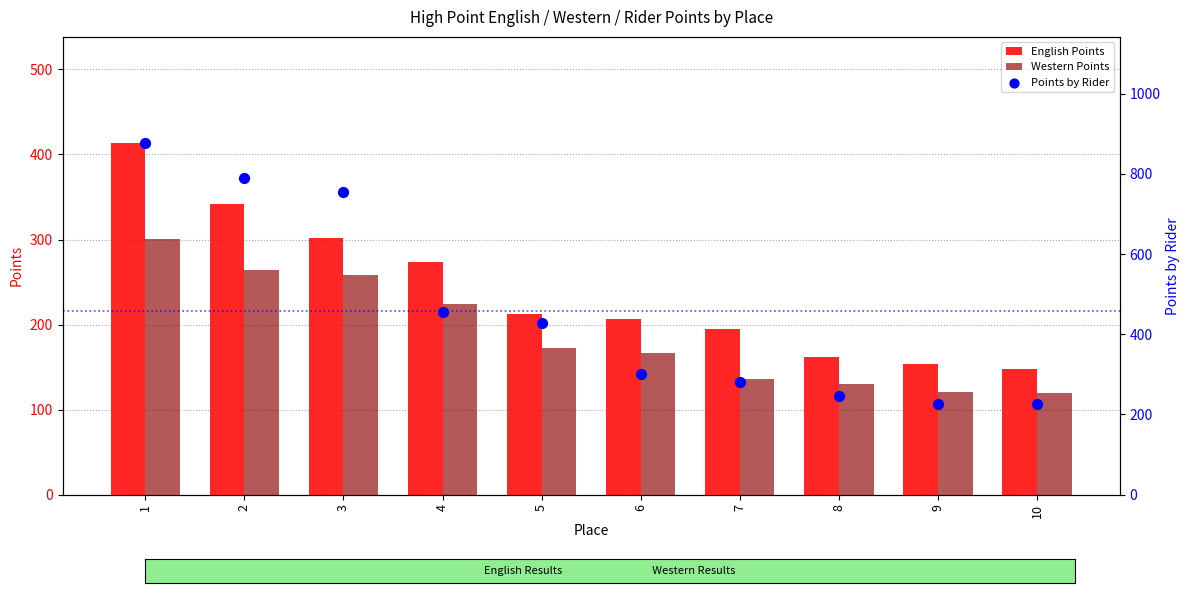

At how many categories does at least one series exceed 681?

3